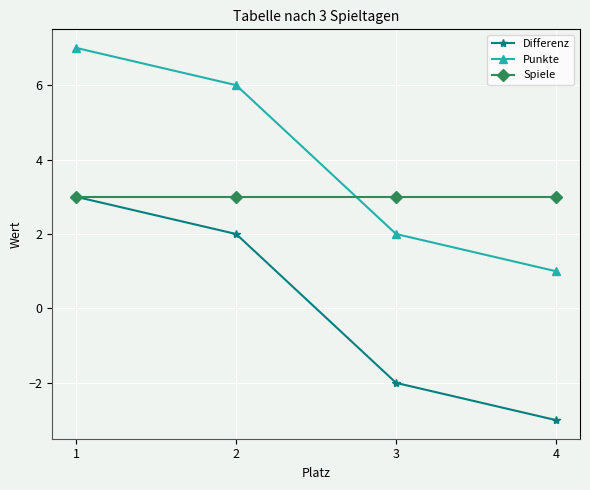

What is the total value across all series at 2?

11